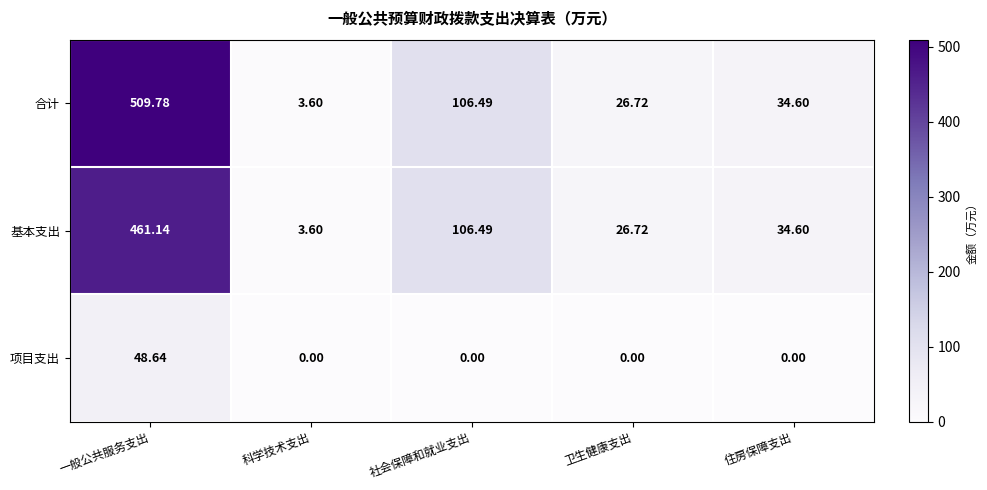

Where is 合计 nearest to the value 256?

社会保障和就业支出